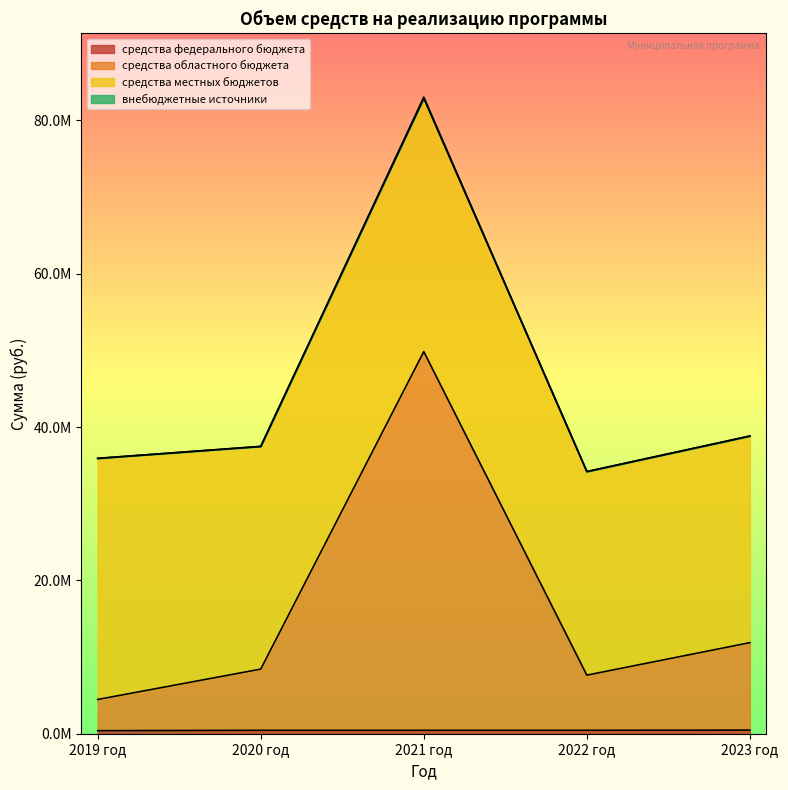

What is the difference between the maximum and minimum values in the средства федерального бюджета series?

69242.0